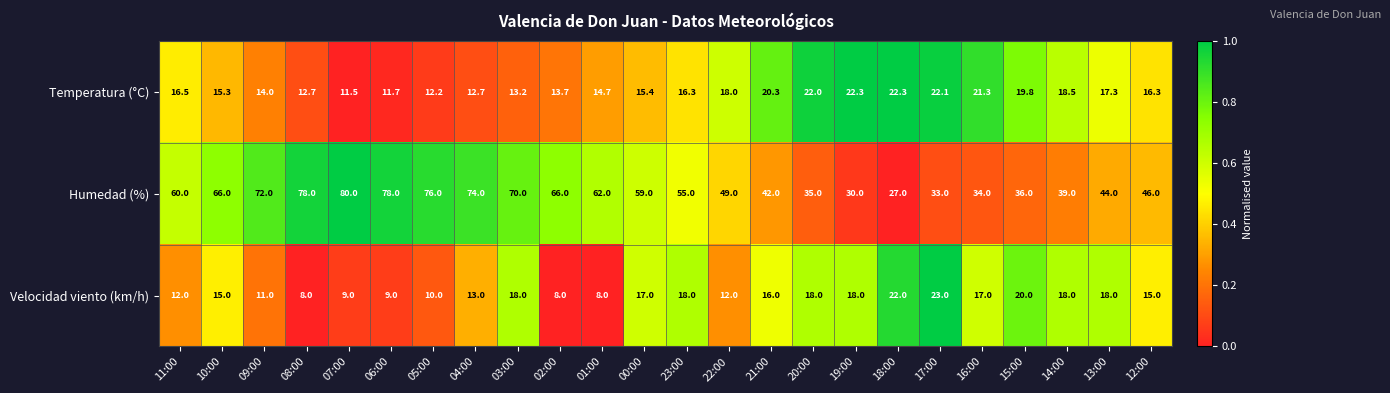

Rank the series at 11:00 from highest to lowest value.

Humedad (%), Temperatura (°C), Velocidad viento (km/h)